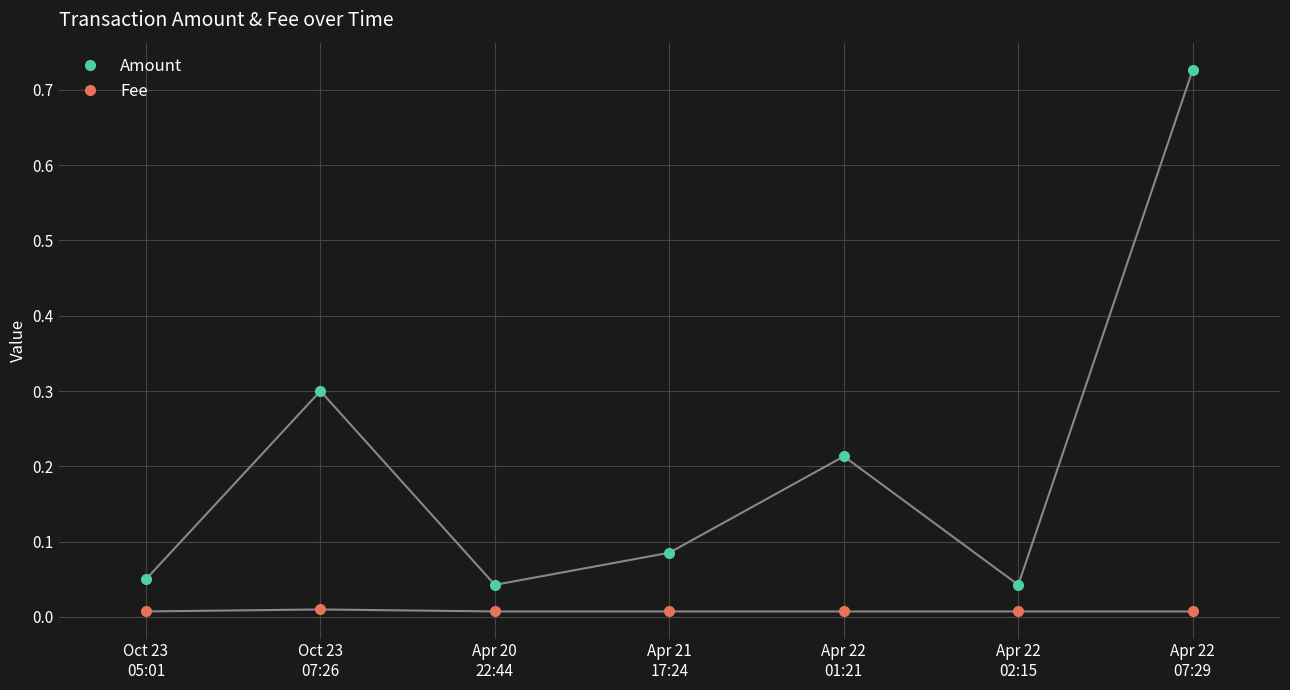

Rank the series by their maximum value, from lowest to highest.

Fee, Amount